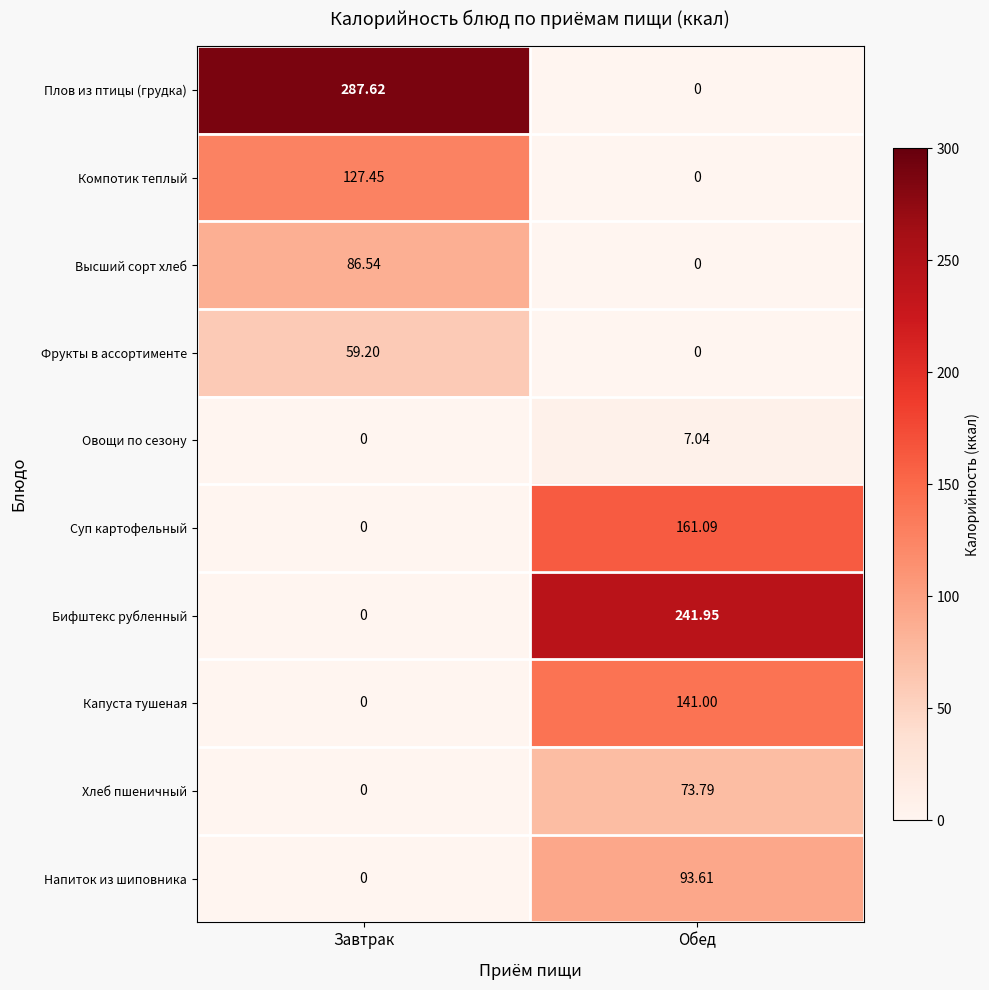

What is the total value across all series at Обед?

718.5